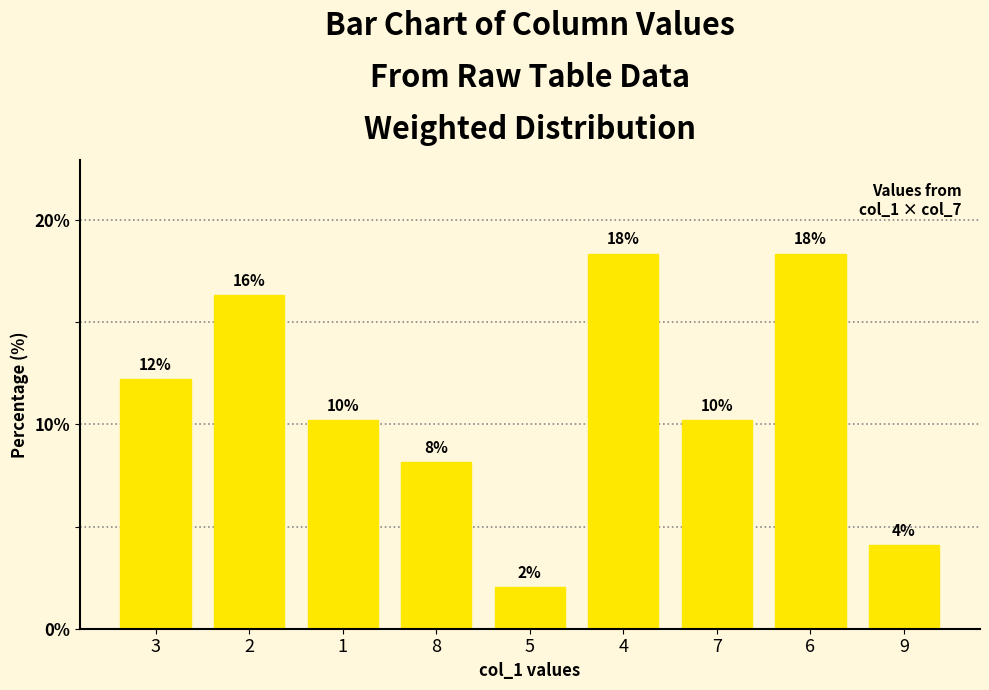

List the labels in order of value, largest first.

4, 6, 2, 3, 1, 7, 8, 9, 5